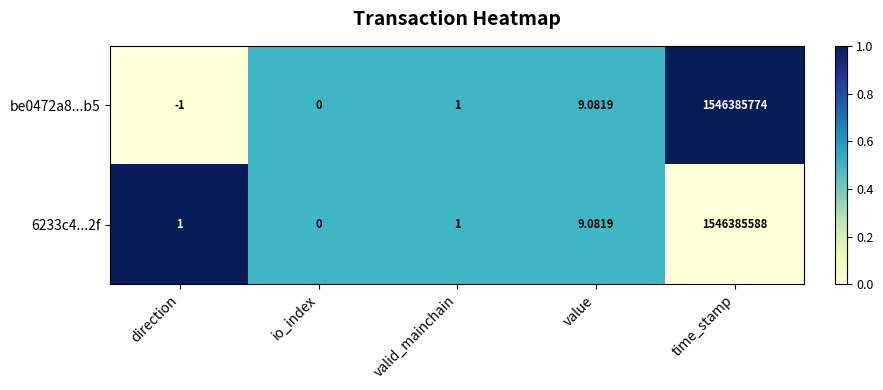

What is the greatest value displayed?

1546385774.0